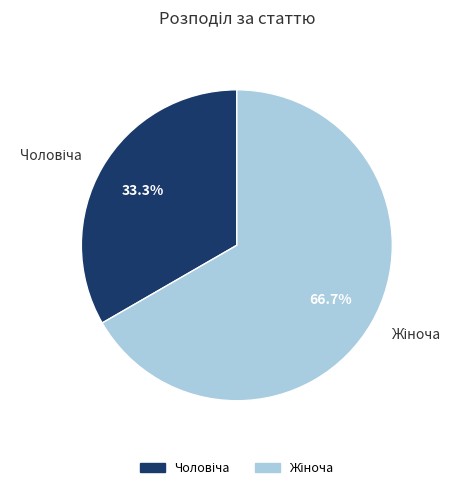

Is there a majority slice in this chart?

Yes